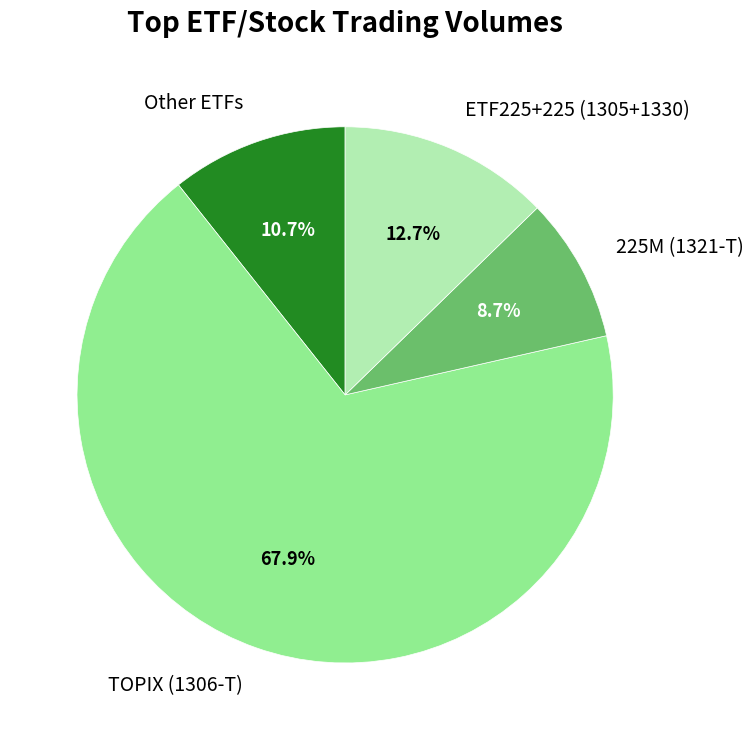

Combined, what portion of the pie is 225M (1321-T) and Other ETFs?

19.4%